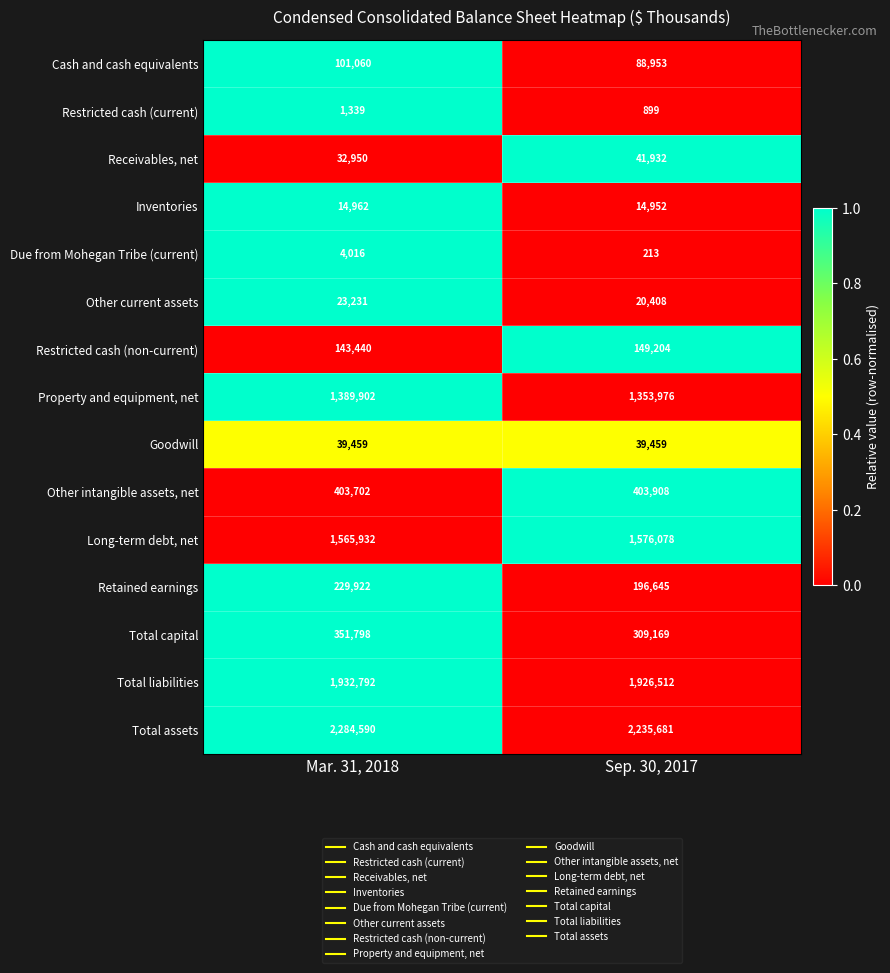

The value of Goodwill at Mar. 31, 2018 is 56989. True or false?

False